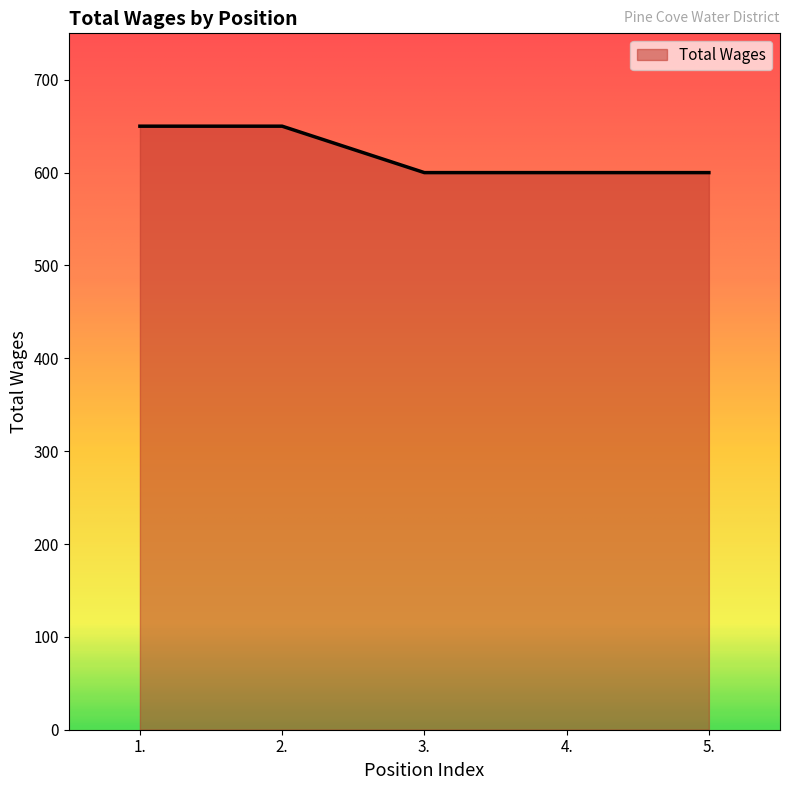

Which has a higher value, 2. or 5.?

2.